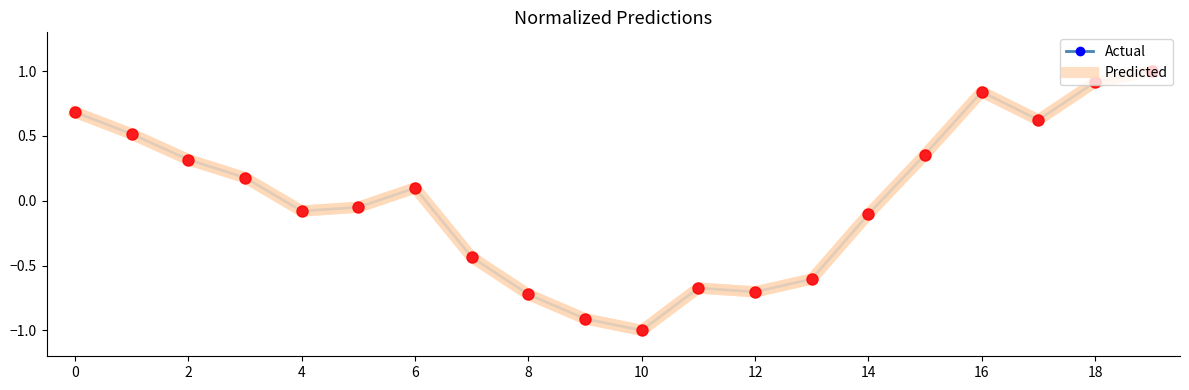

Reading left to right, extract all data points from this chart.

Actual: 0.7	0.5	0.3	0.2	-0.1	-0.0	0.1	-0.4	-0.7	-0.9	-1.0	-0.7	-0.7	-0.6	-0.1	0.4	0.8	0.6	0.9	1.0
Predicted: 0.7	0.5	0.3	0.2	-0.1	-0.0	0.1	-0.4	-0.7	-0.9	-1.0	-0.7	-0.7	-0.6	-0.1	0.4	0.8	0.6	0.9	1.0